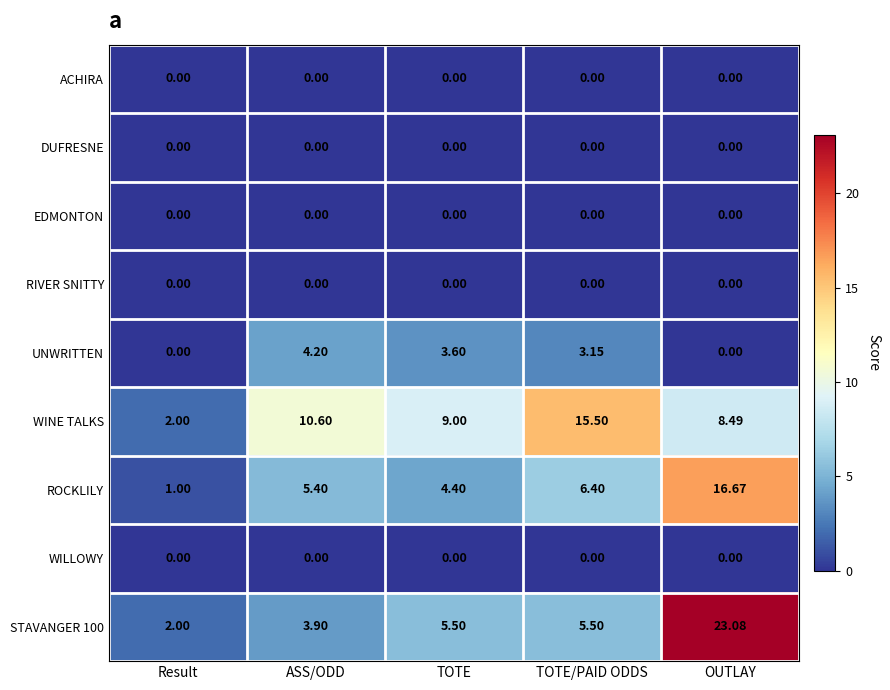

At which label does STAVANGER 100 reach its minimum?

Result